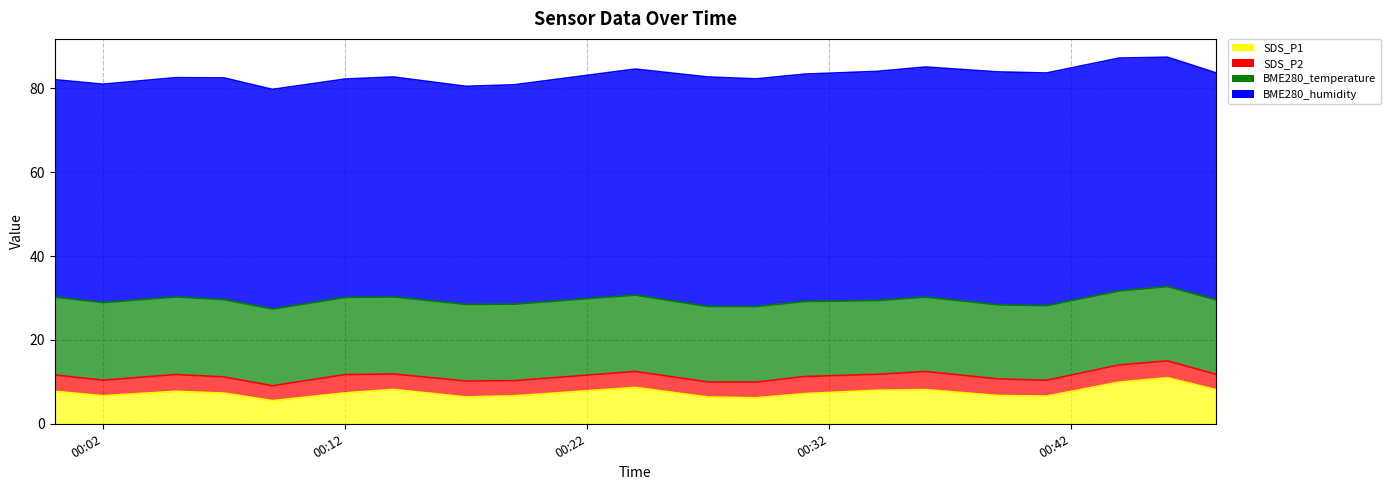

Does the chart display data point markers on the line(s)?

No